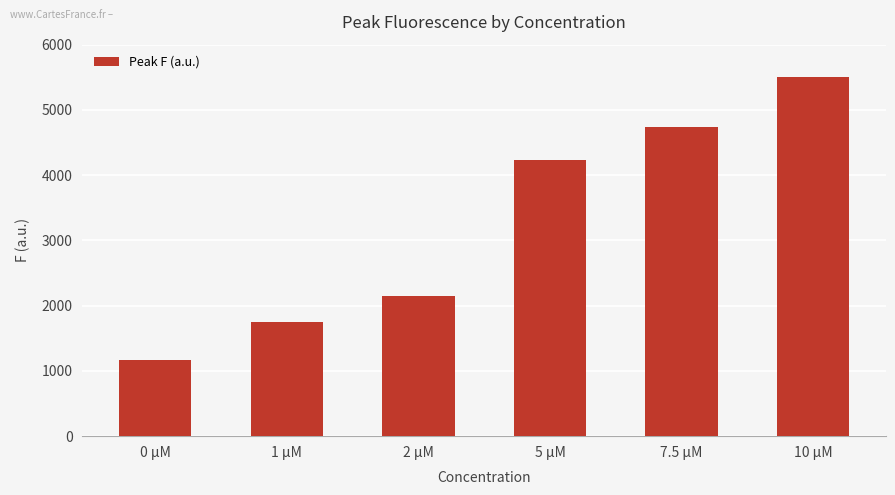

At which label is the value closest to 3335?

5 µM